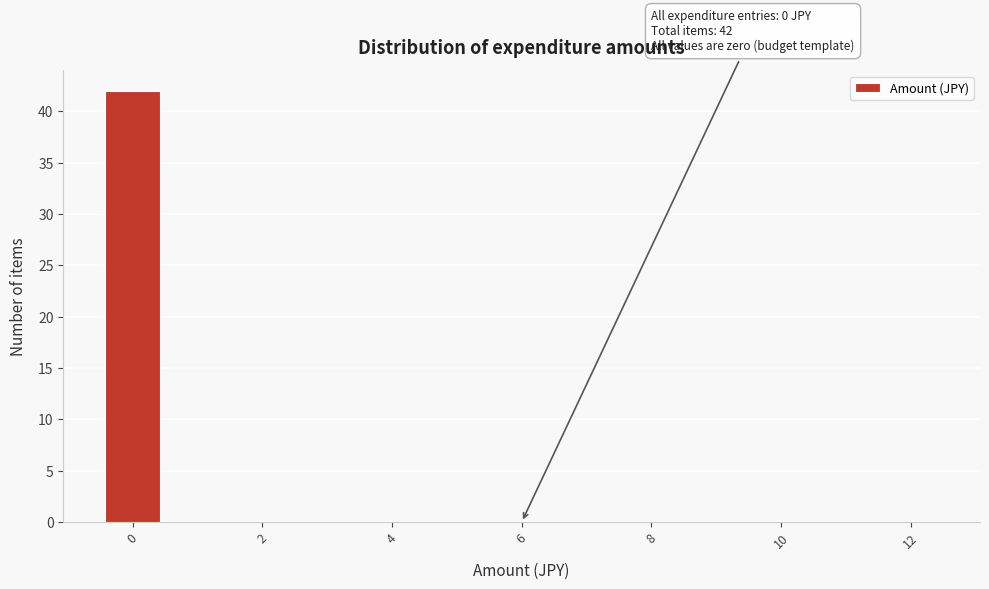

Over which range of the x-axis is the bar tallest?

-0.5 to 0.5